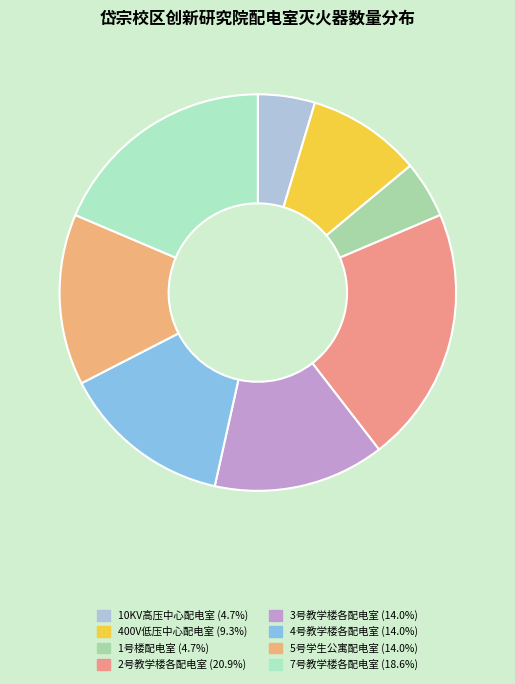

To the nearest percent, what is the difference between the 400V低压中心配电室 and 1号楼配电室 slice percentages?

5%